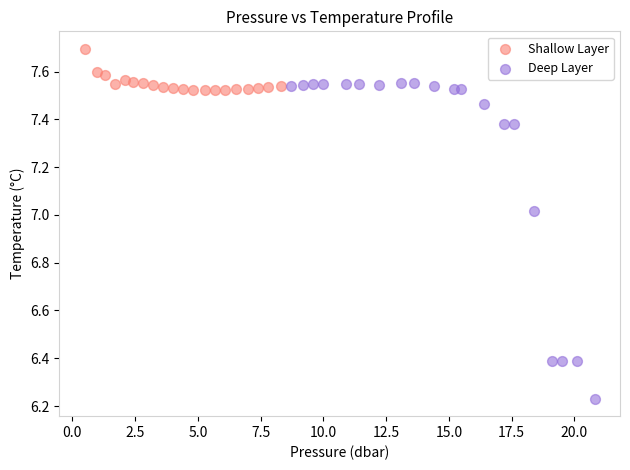

What are all the series names shown in the legend?

Shallow Layer, Deep Layer